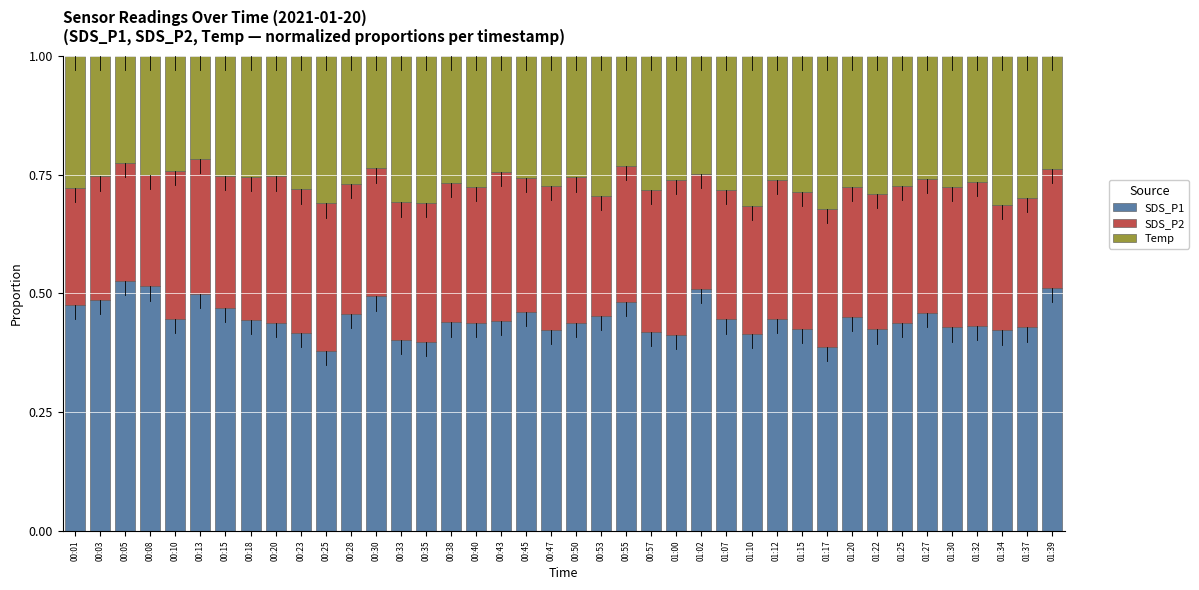

Does the chart contain stacked bars?

Yes